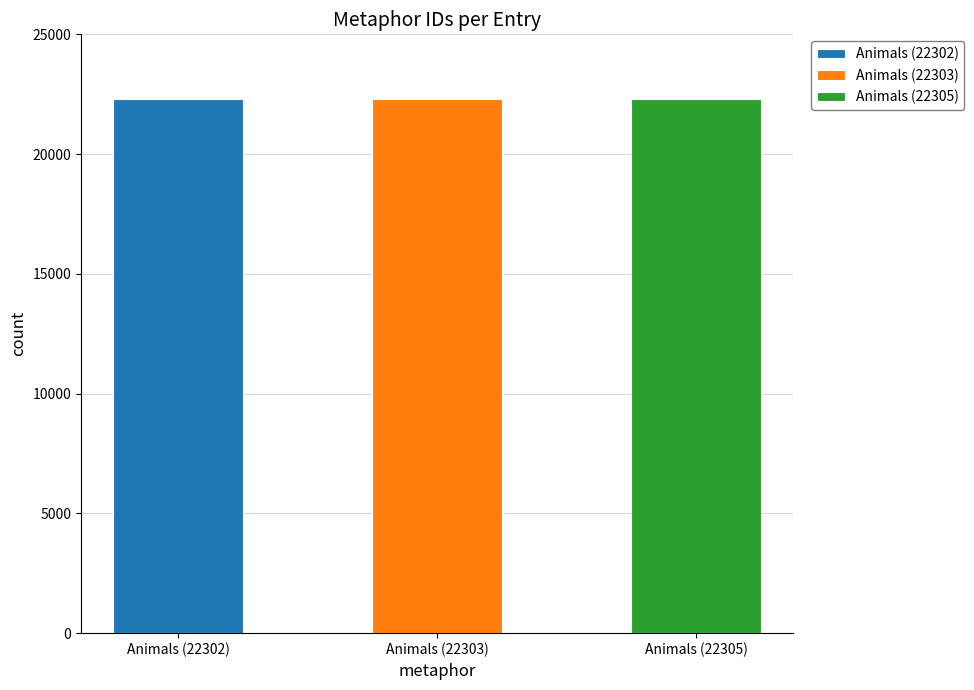

List the labels in order of value, smallest first.

Animals (22302), Animals (22303), Animals (22305)